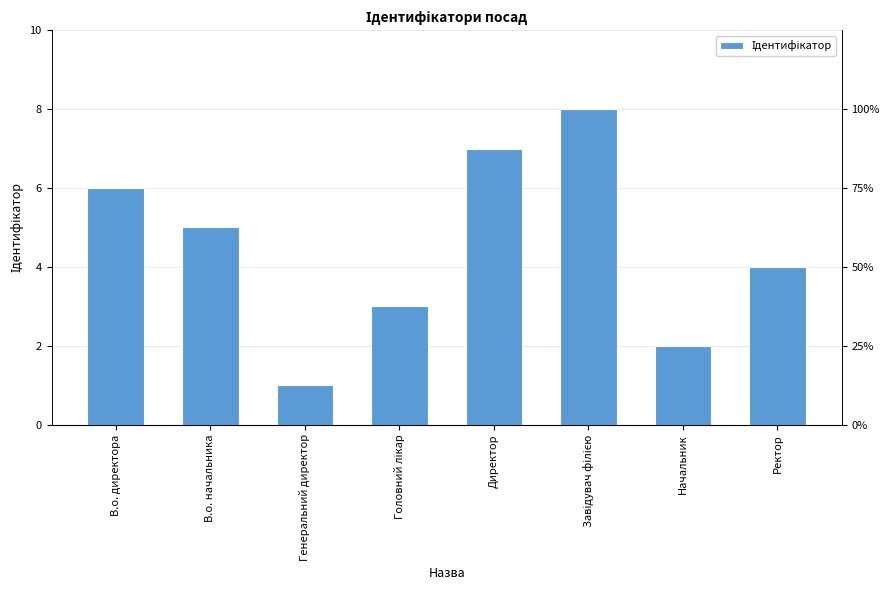

What is the smallest value displayed?

1